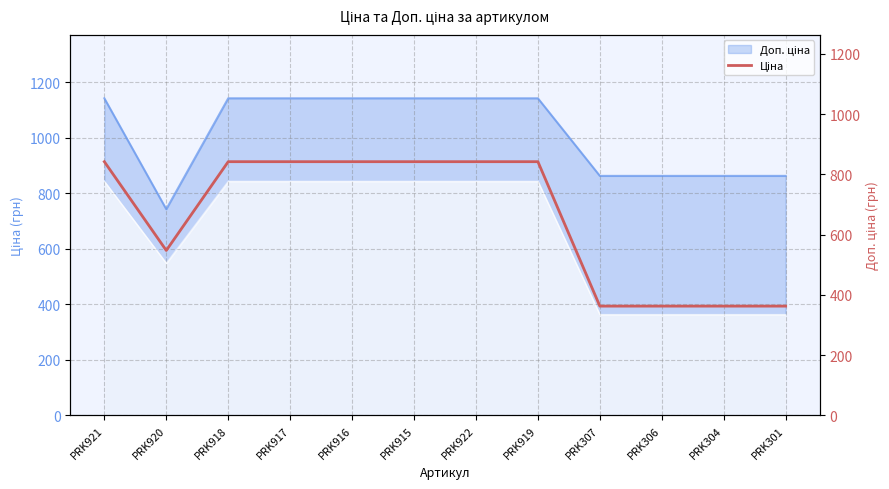

Does the chart display data point markers on the line(s)?

No